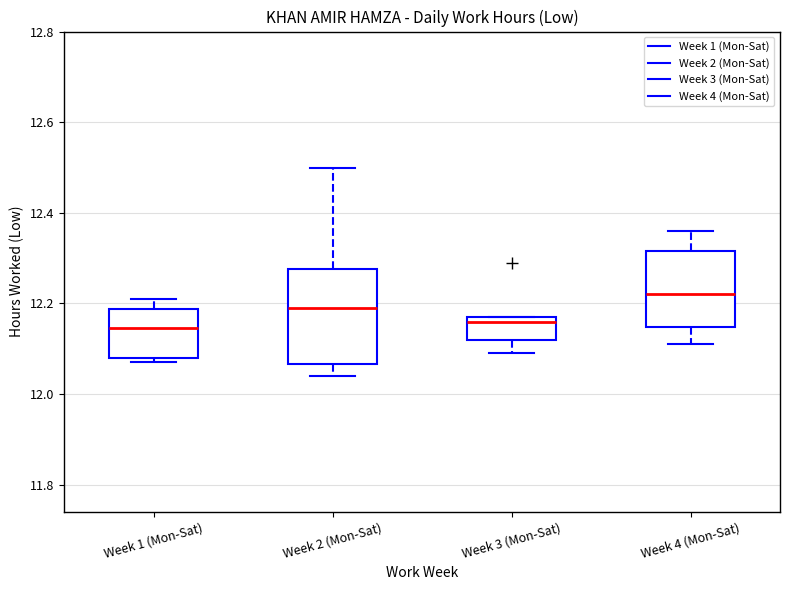

Which box's median line is the highest?

Week 4 (Mon-Sat)